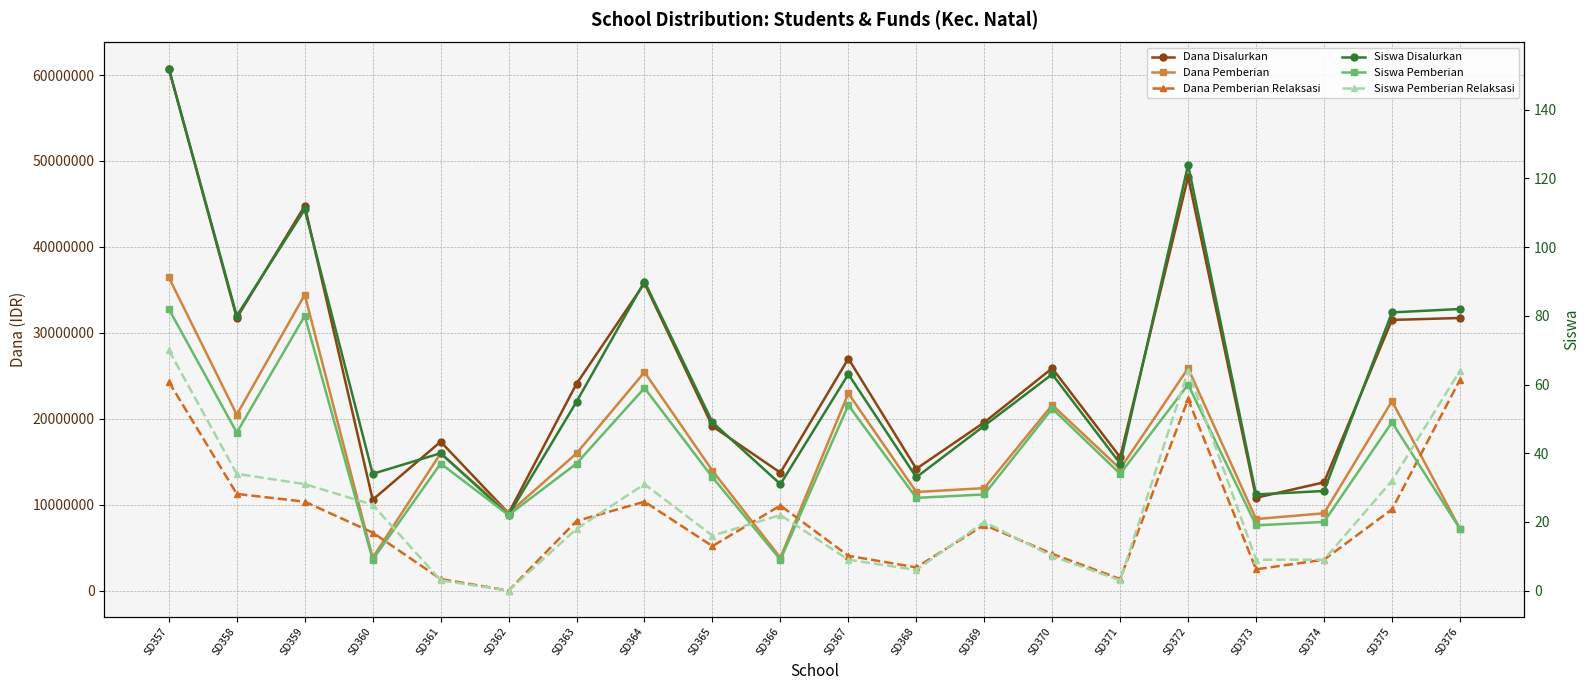

List the series in order of their peak value, highest first.

Dana Disalurkan, Dana Pemberian, Dana Pemberian Relaksasi, Siswa Disalurkan, Siswa Pemberian, Siswa Pemberian Relaksasi